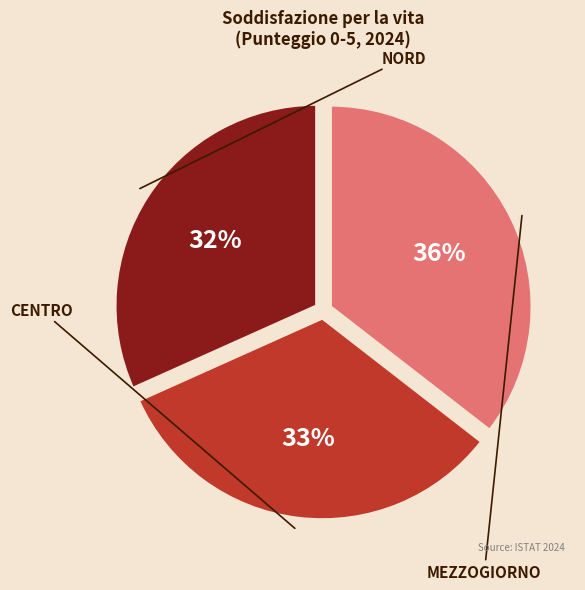

Count the number of slices in the pie.

3